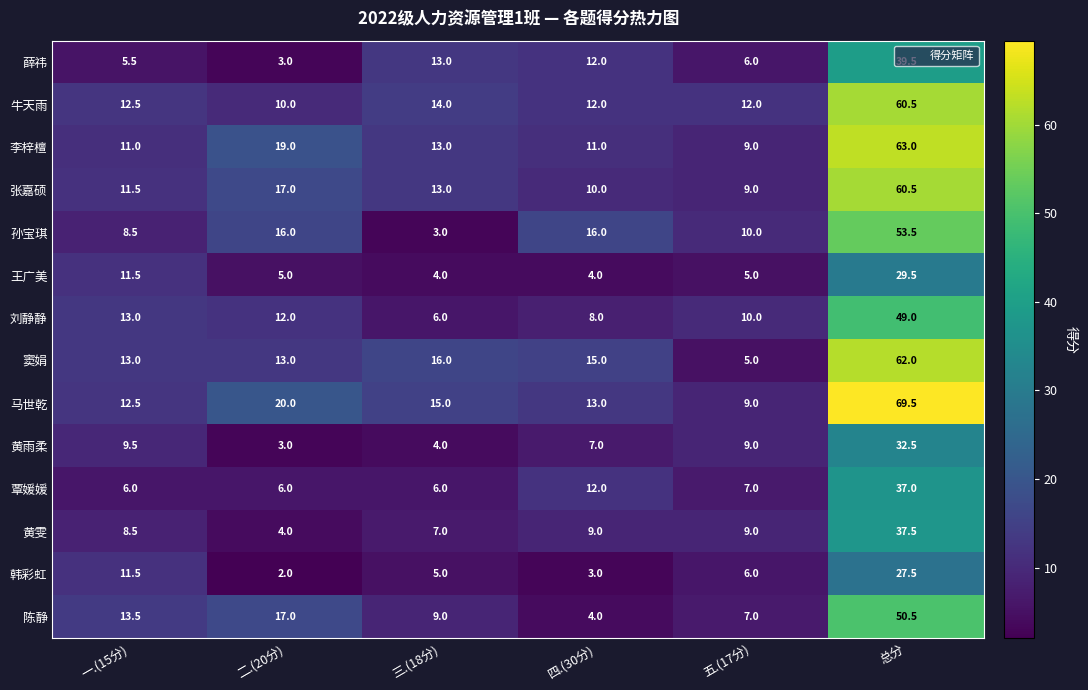

What is the difference between the highest and lowest values at 一.(15分)?

8.0